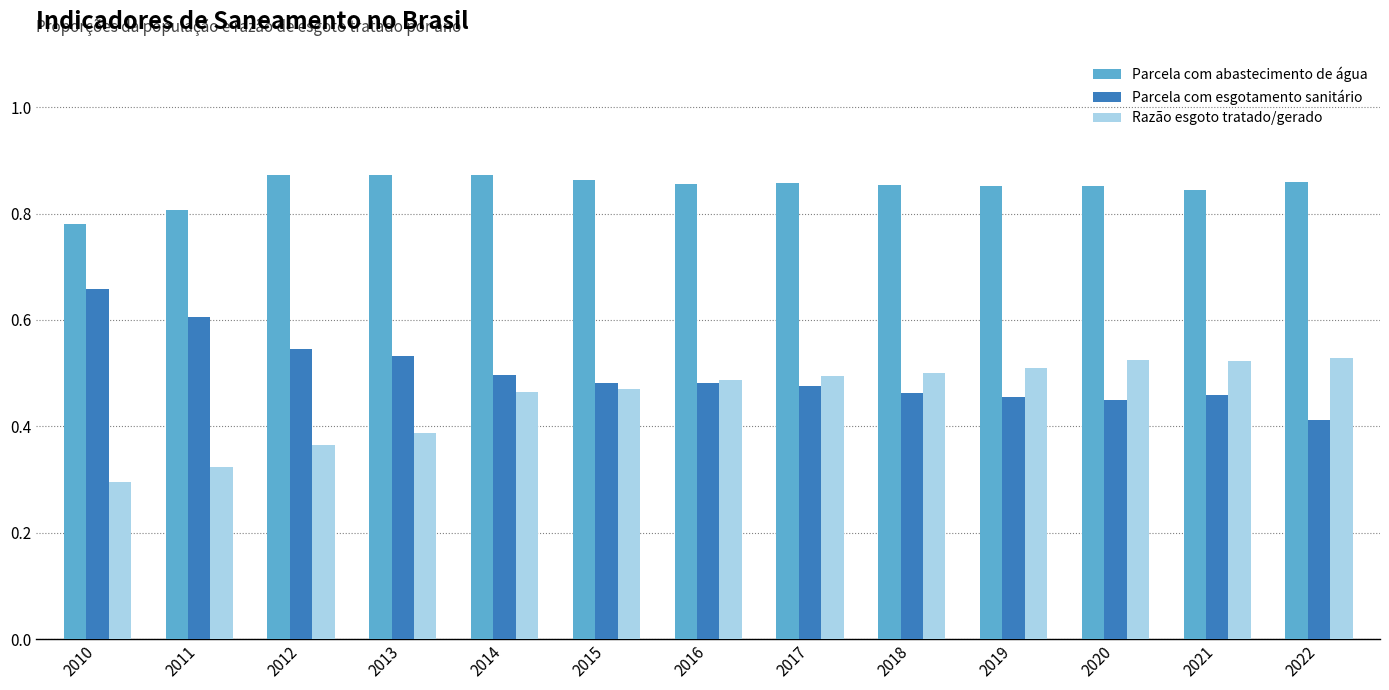

Where is Razão esgoto tratado/gerado nearest to the value 0?

2010